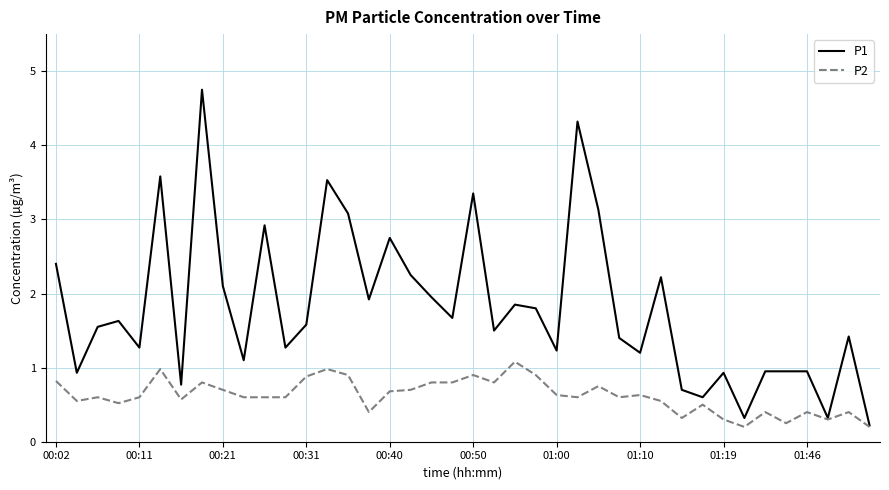

What are all the series names shown in the legend?

P1, P2